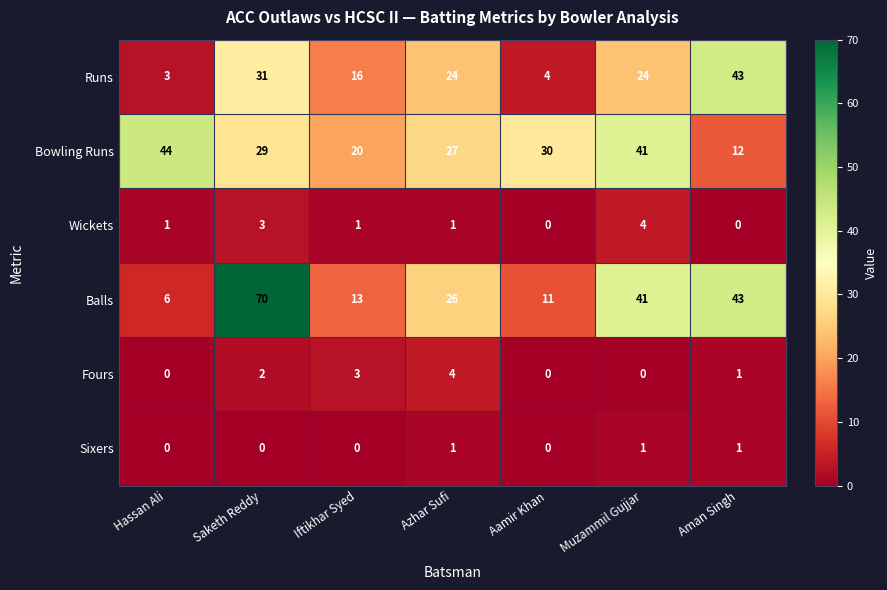

Which category has the lowest value in the Runs series?

Hassan Ali